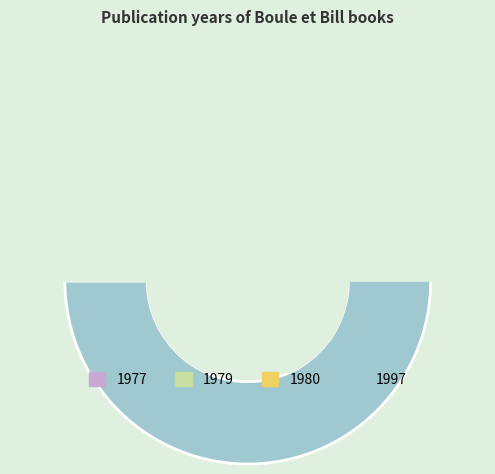

Do 655 and 639 together represent more than half of the pie?

No